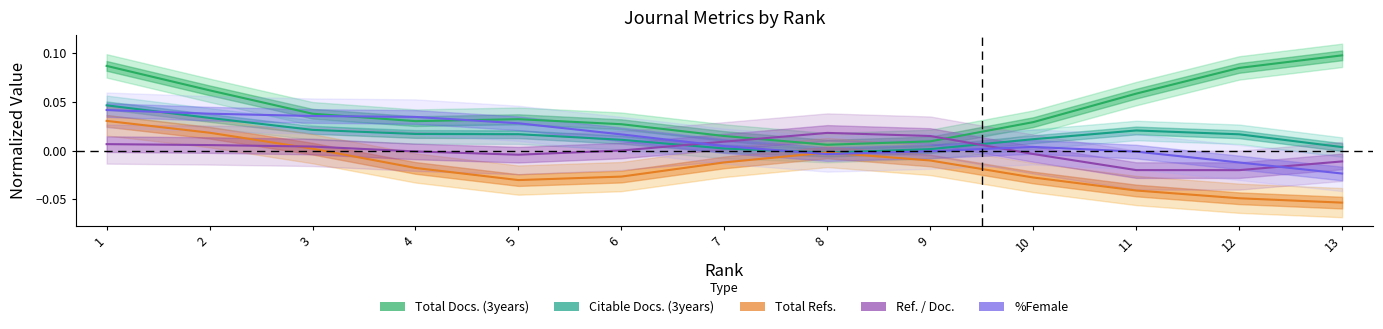

Which series has the largest range (max minus min)?

Total Docs. (3years)